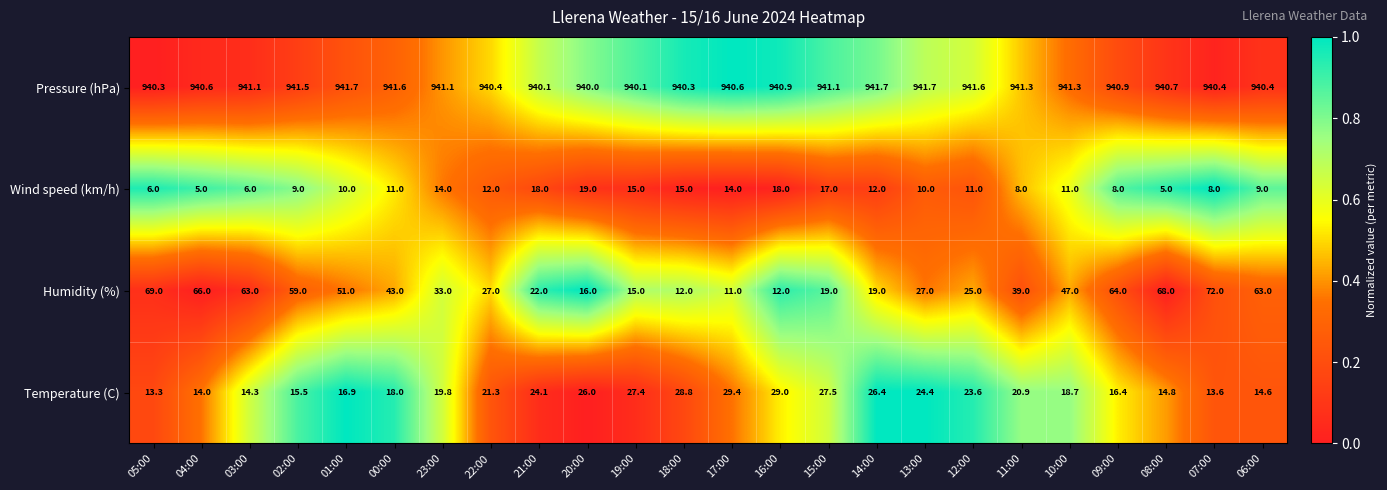

How many data points in Temperature (C) are above 20?

12